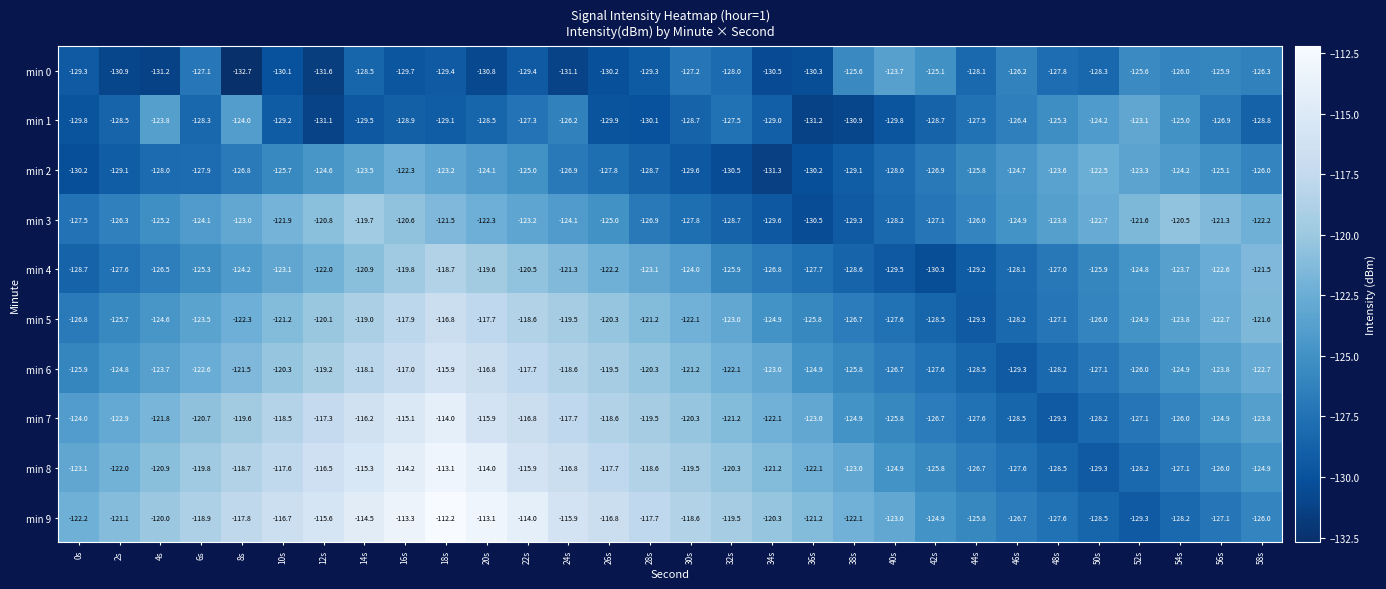

Which series changed the most between 16s and 26s?

min 2